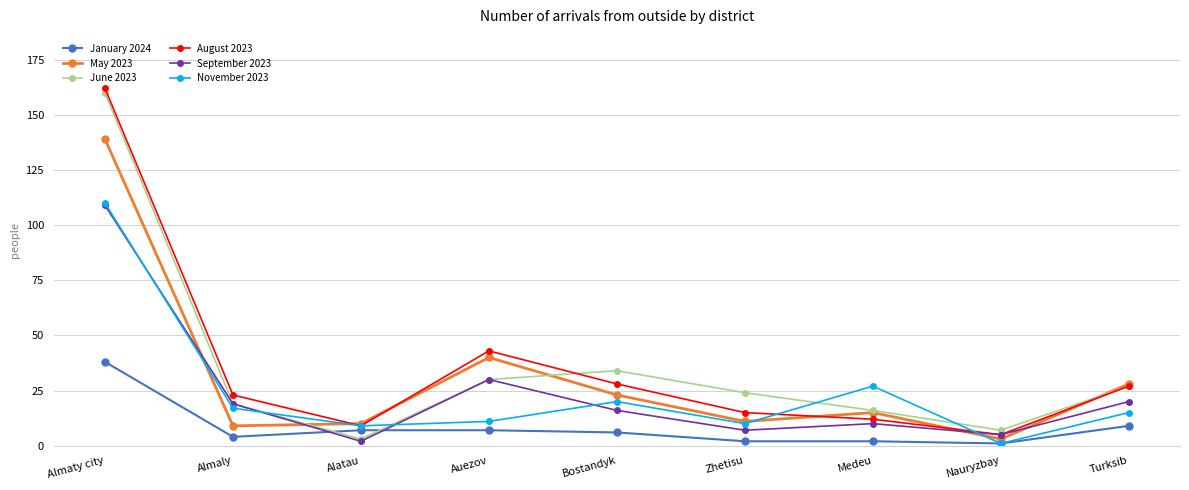

Where does the May 2023 series first go above 15?

Almaty city